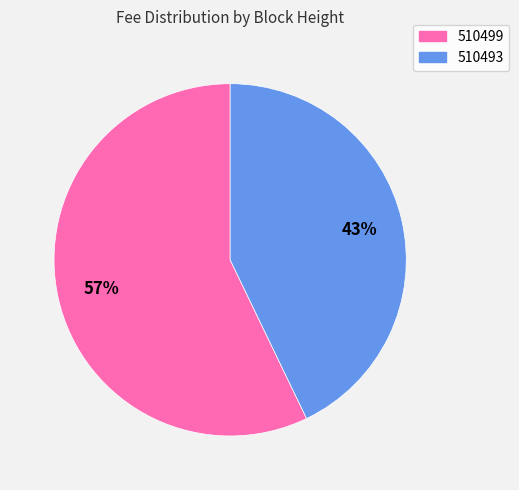

Which category accounts for the majority?

510499